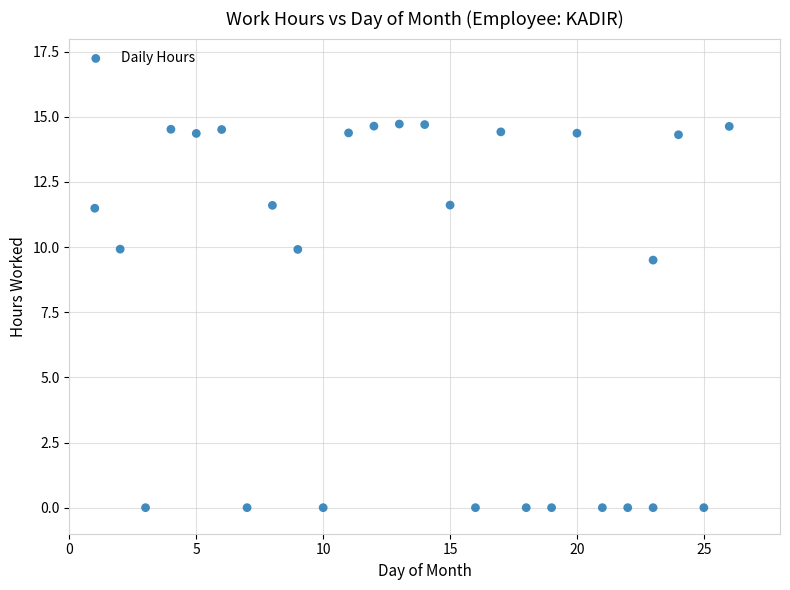

What is the range of X values (max minus min)?

25.0